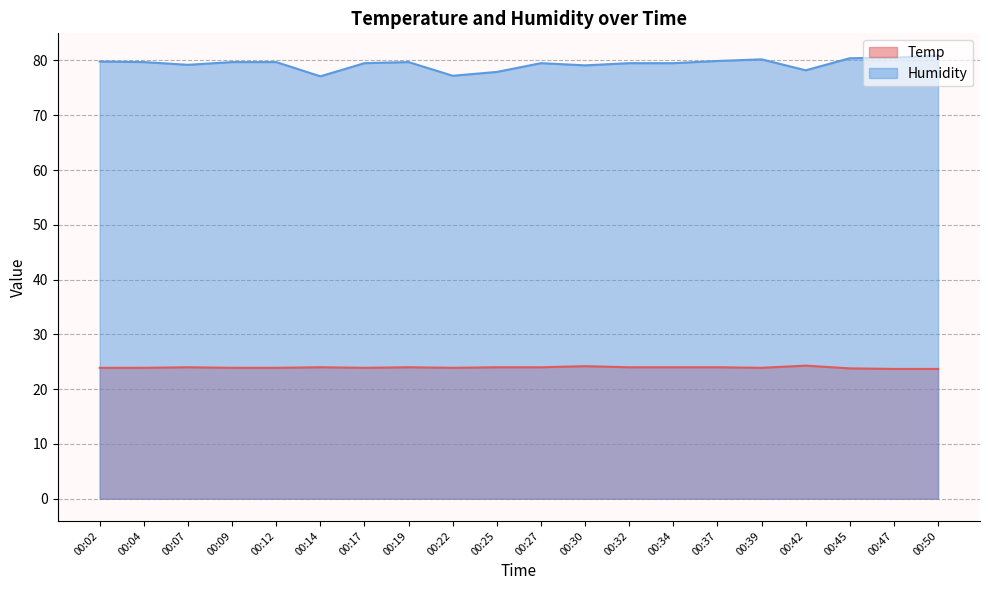

How many interior local peaks does the Humidity series have?

3